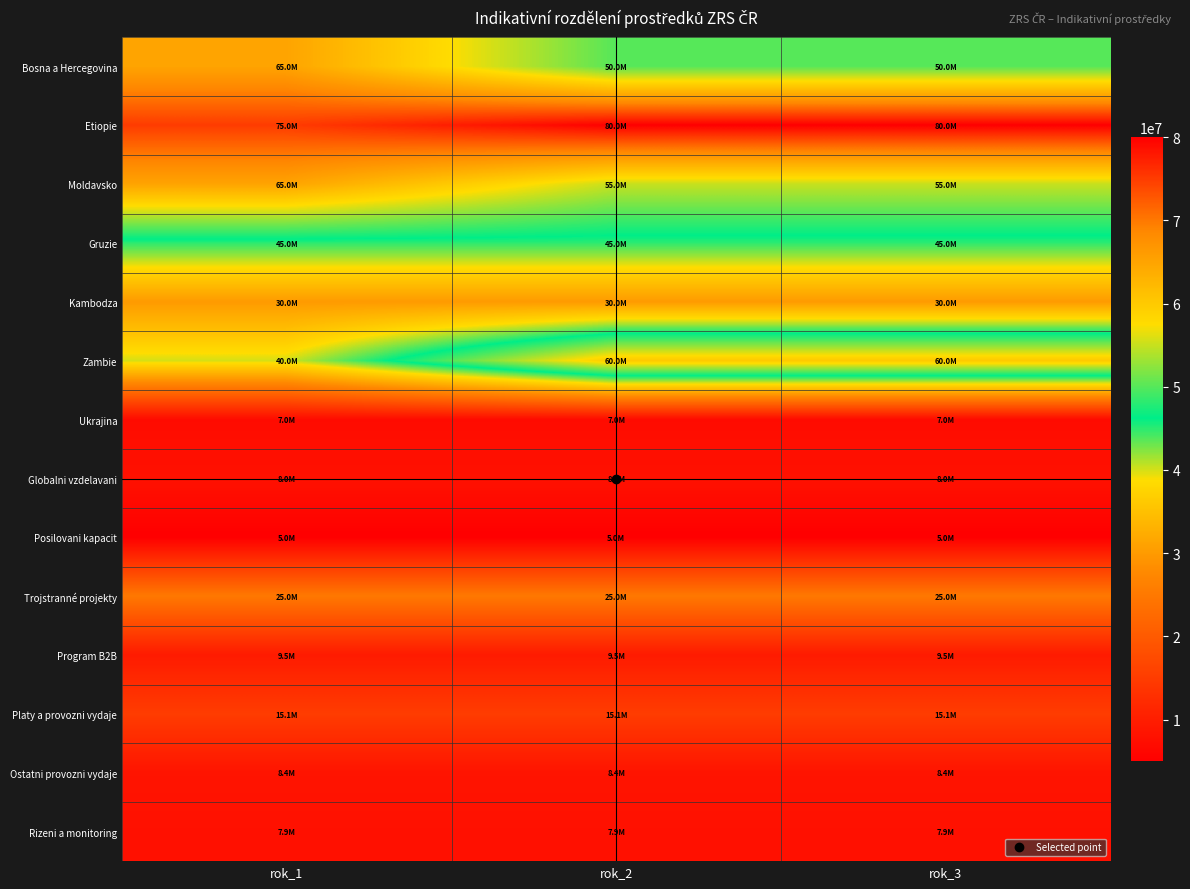

Rank the series at rok_1 from highest to lowest value.

Etiopie, Bosna a Hercegovina, Moldavsko, Gruzie, Zambie, Kambodza, Trojstranné projekty, Platy a provozni vydaje, Program B2B, Ostatni provozni vydaje, Globalni vzdelavani, Rizeni a monitoring, Ukrajina, Posilovani kapacit